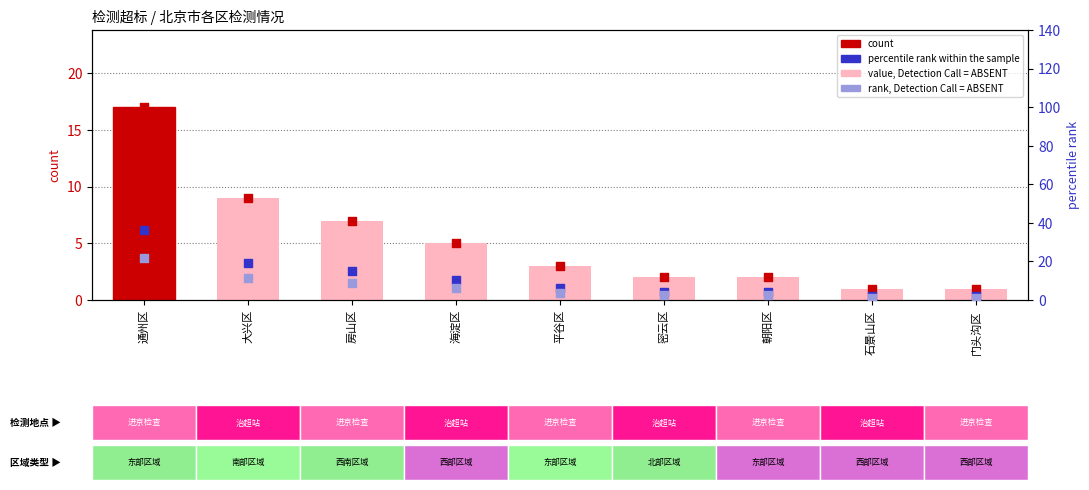

At how many categories does at least one series exceed 19?

2